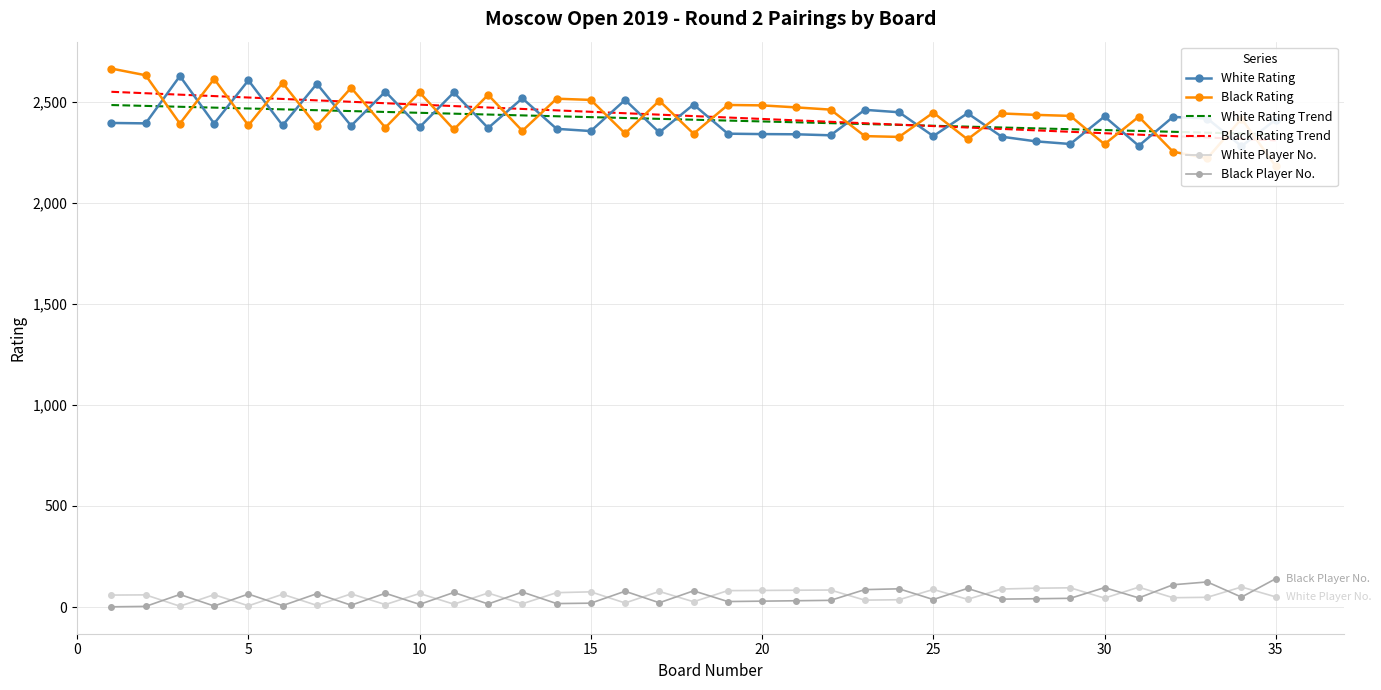

True or false: Black Player No. has more than 2 interior local peaks.

True